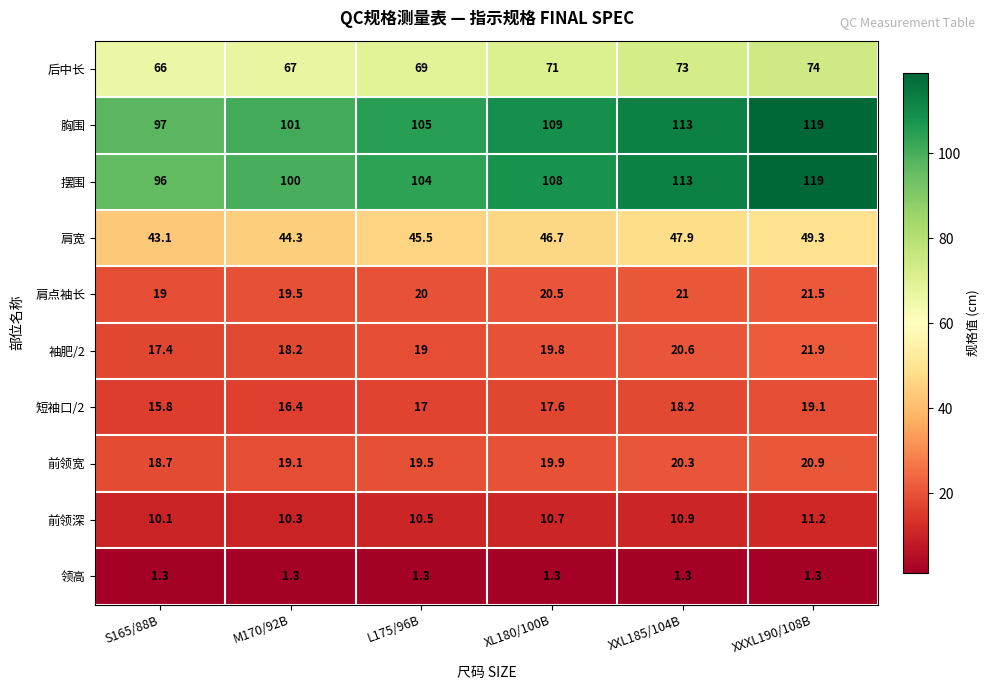

Between S165/88B and XXXL190/108B, which series saw the biggest shift?

摆围